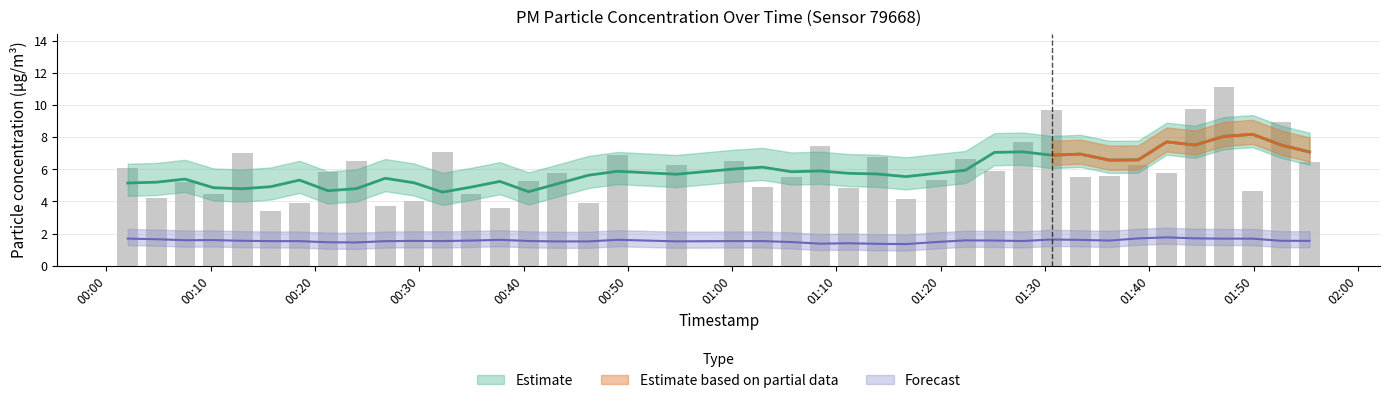

The chart shows a value of 2.2 at 18. True or false?

False